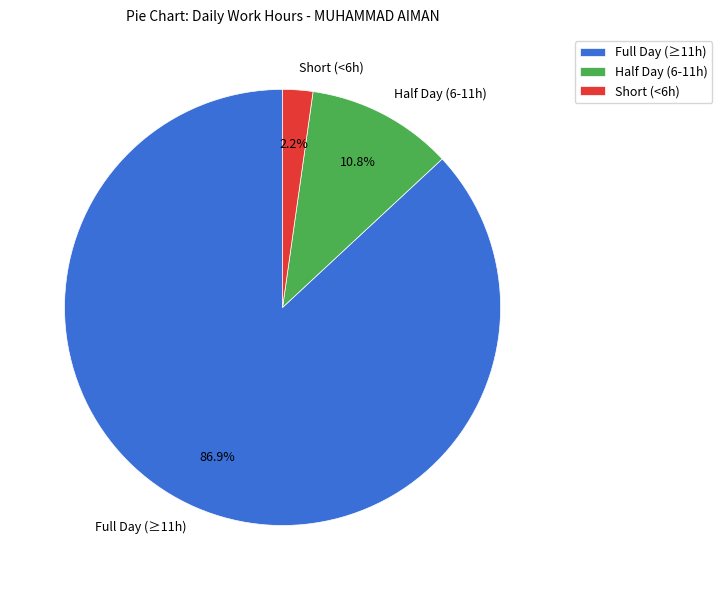

Count the number of slices in the pie.

3